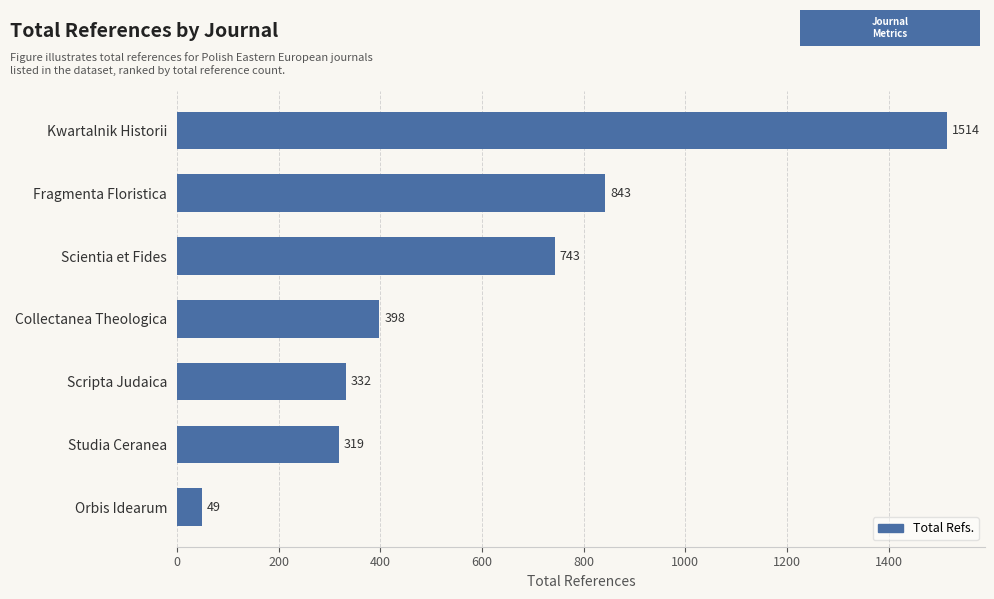

Does the chart contain stacked bars?

No